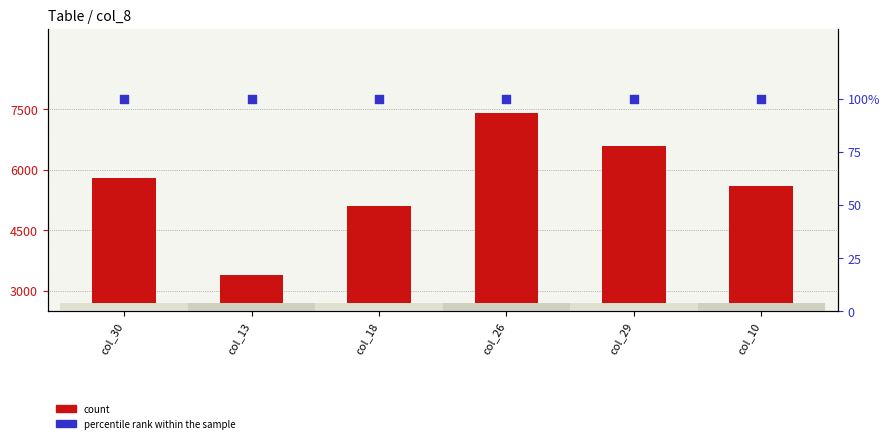

Is the value of percentile rank within the sample at col_10 greater than the value of count at col_30?

No